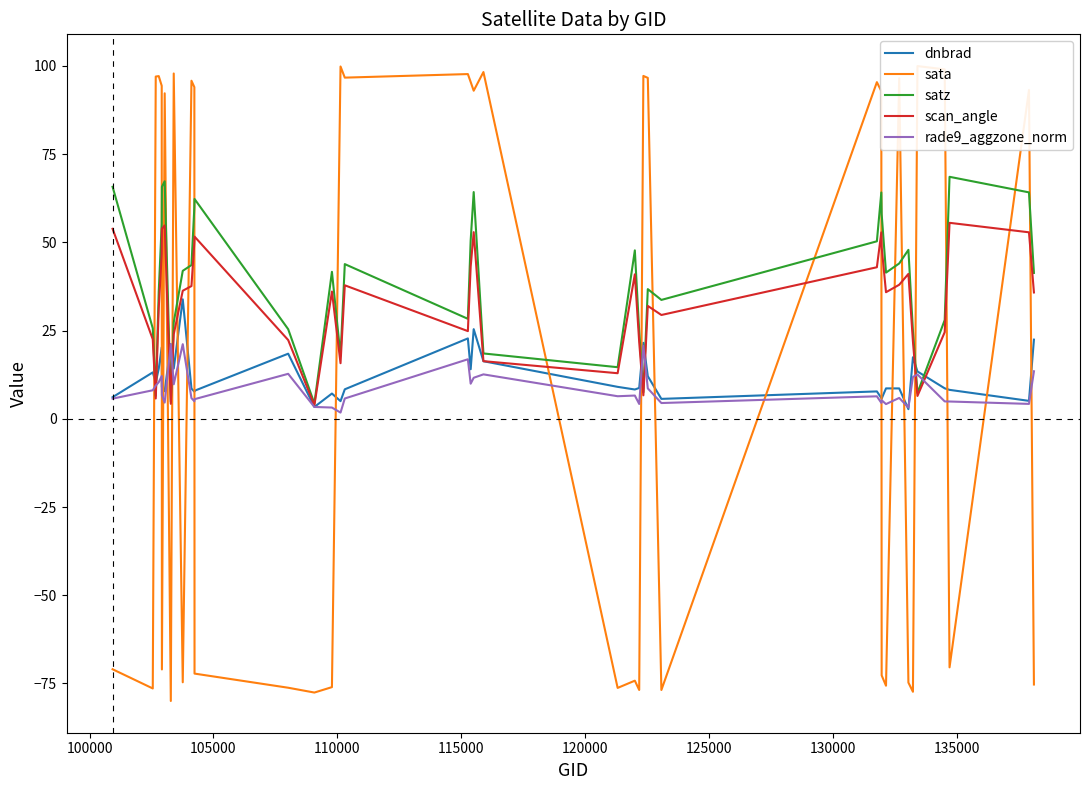

What is the sum of all dnbrad values?

474.9